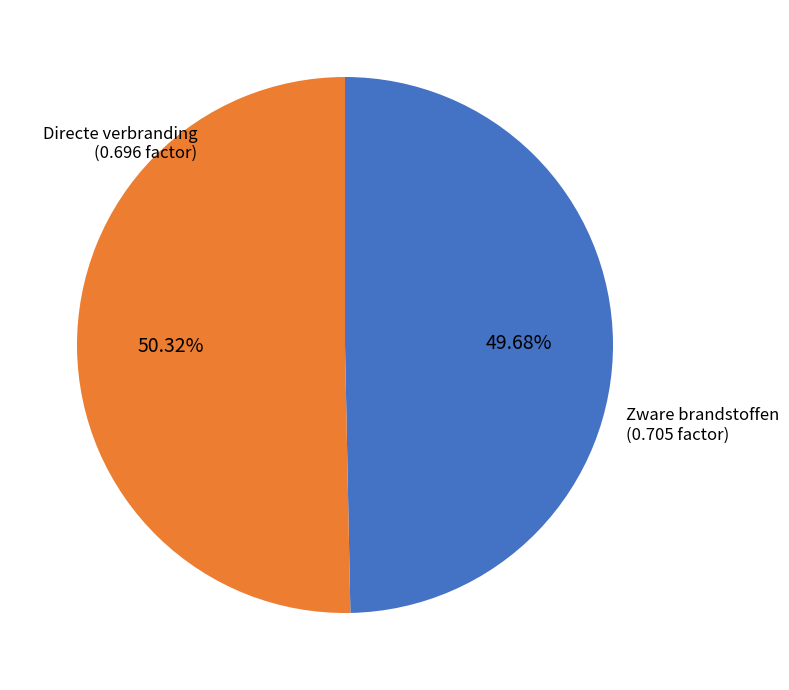

Is there a majority slice in this chart?

Yes